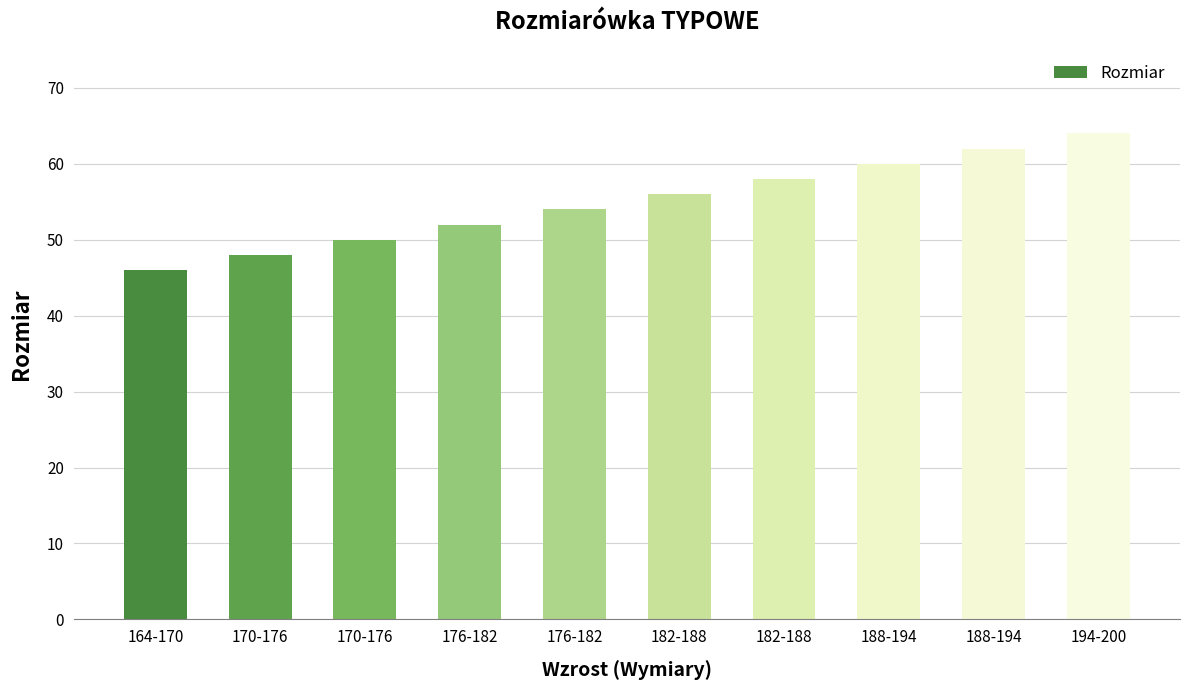

At which category does the chart reach its peak across all series?

194-200